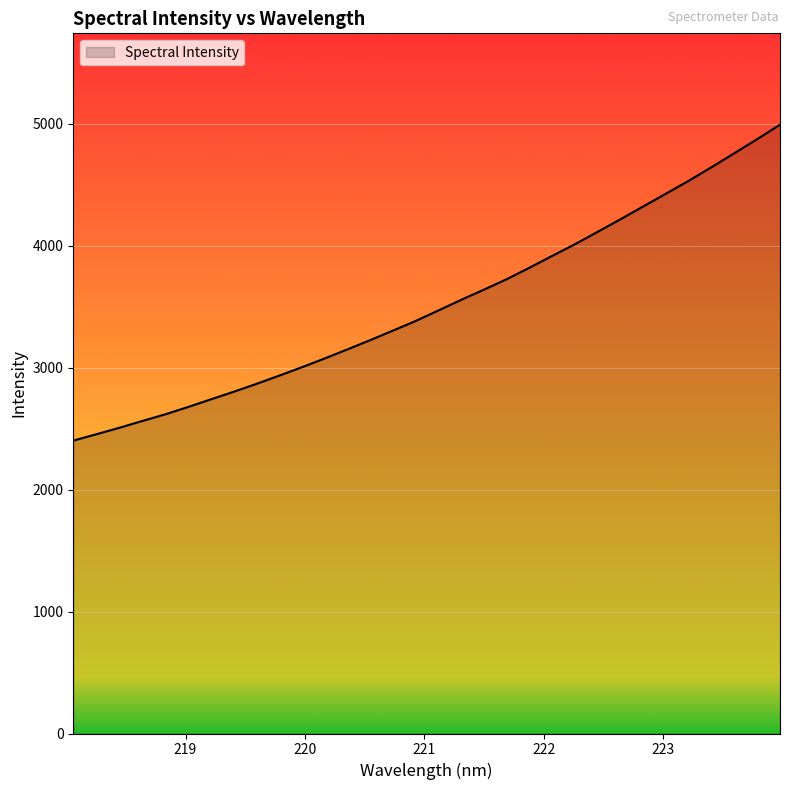

What is the minimum value shown in the chart?

2401.6